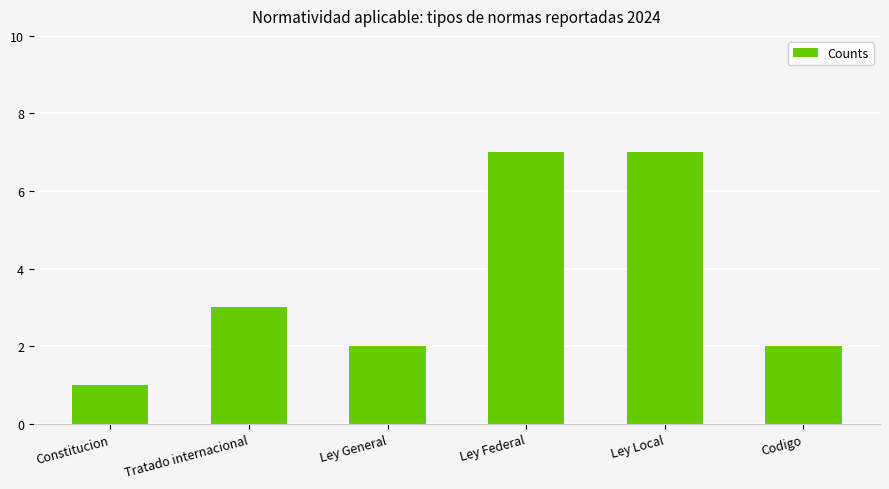

What position from the left is Codigo?

6